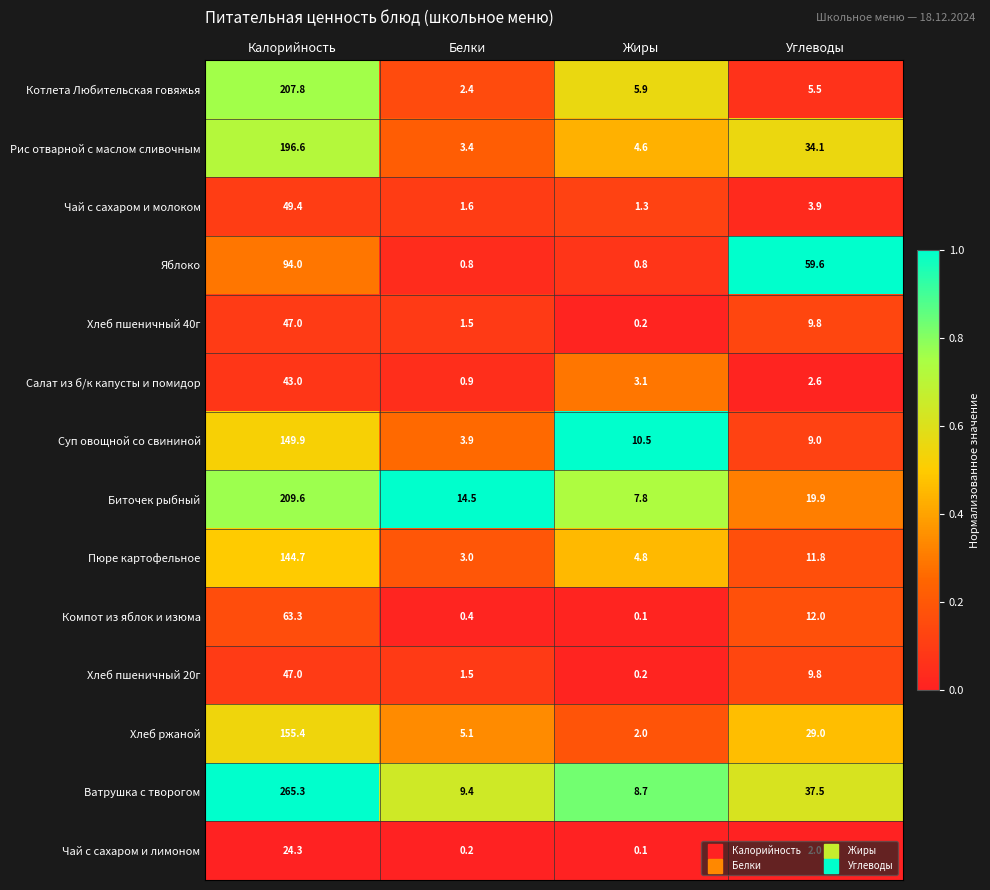

At which category is the sum across all series the highest?

Калорийность